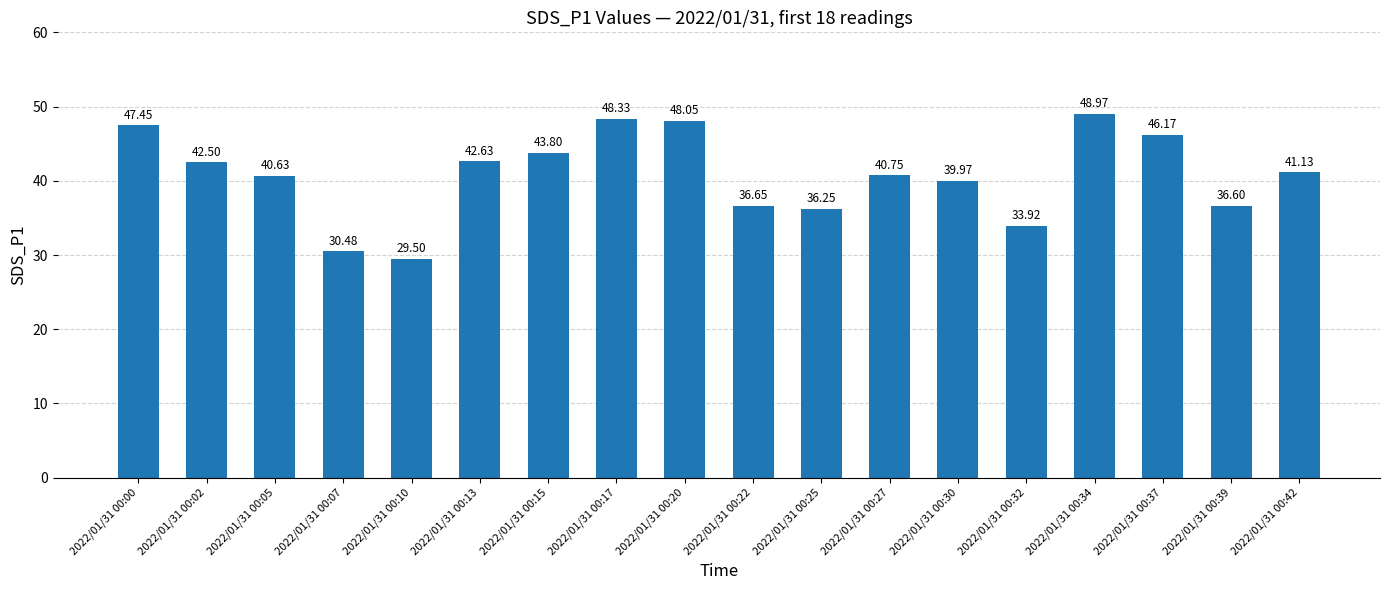

The chart shows a value of 48.3 at 2022/01/31 00:17. True or false?

True